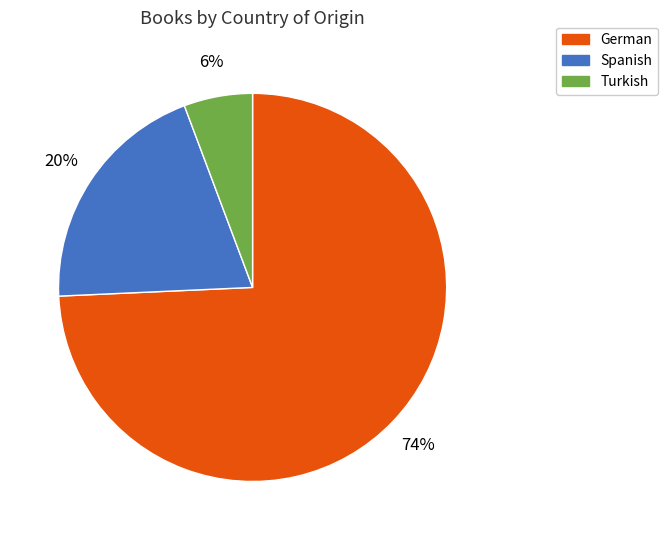

How many segments does this pie chart have?

3